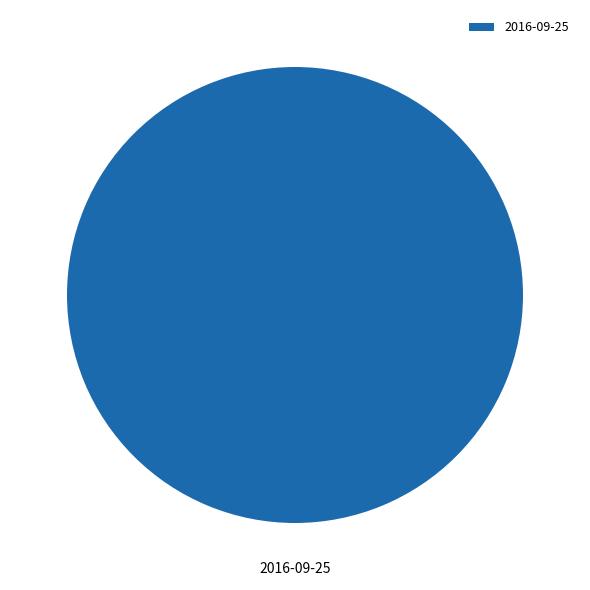

Rank the categories by value from highest to lowest.

2016-09-25